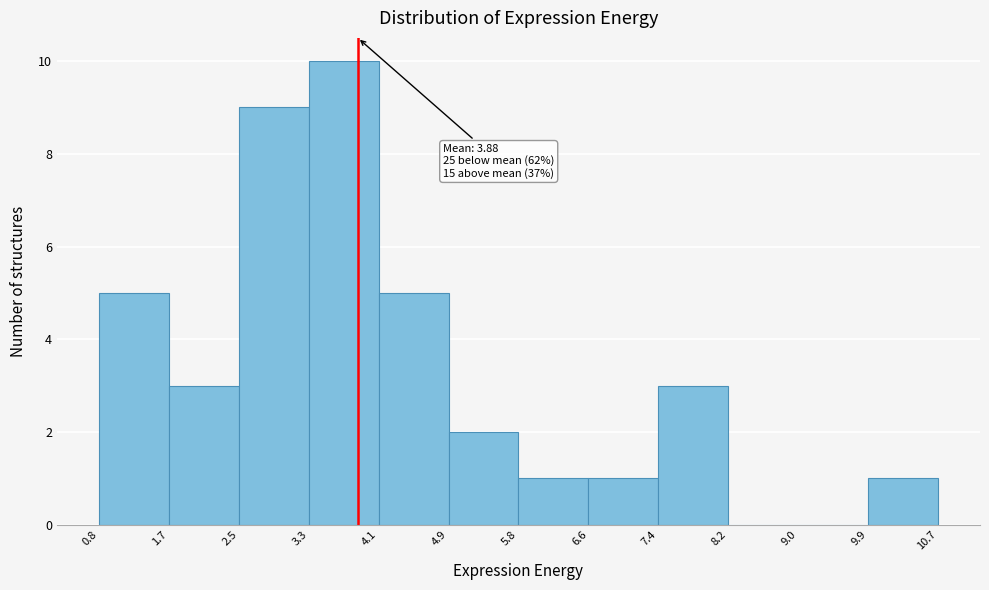

Which range on the x-axis has the tallest bar?

3.3 to 4.1